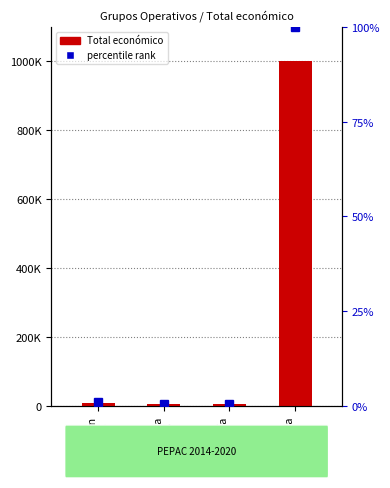

What is the value of the 2nd bar from the left?

6000